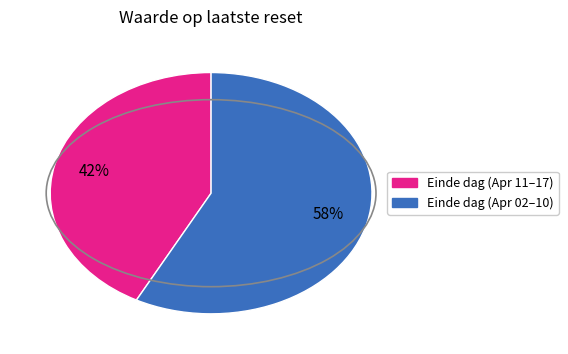

To the nearest percent, what is the average slice percentage?

50%